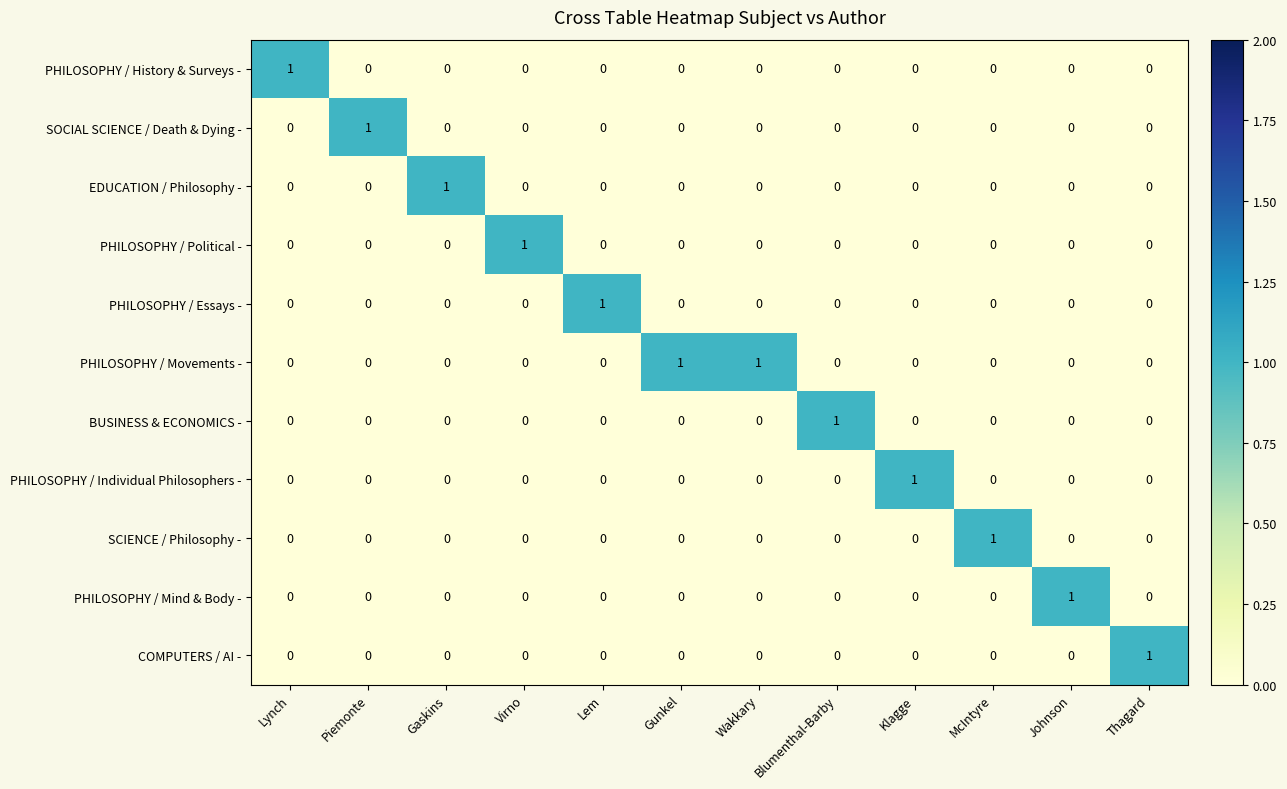

How many values in the PHILOSOPHY / Individual Philosophers - series exceed 0?

1